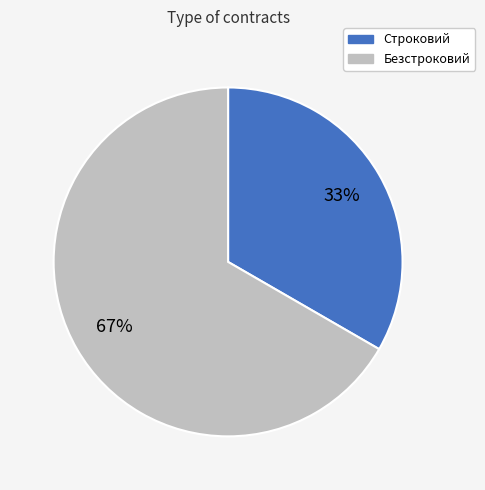

Which slice is the smallest?

Строковий